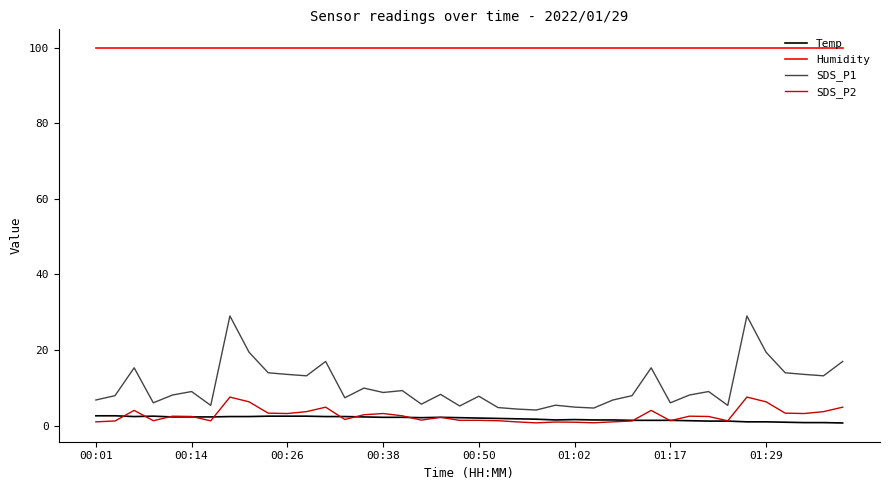

Rank the series by their maximum value, from lowest to highest.

Temp, SDS_P2, SDS_P1, Humidity